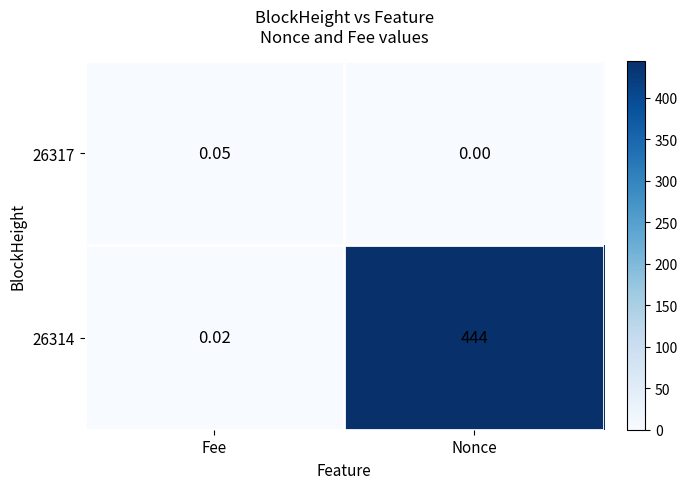

At which category does the chart reach its peak across all series?

Nonce